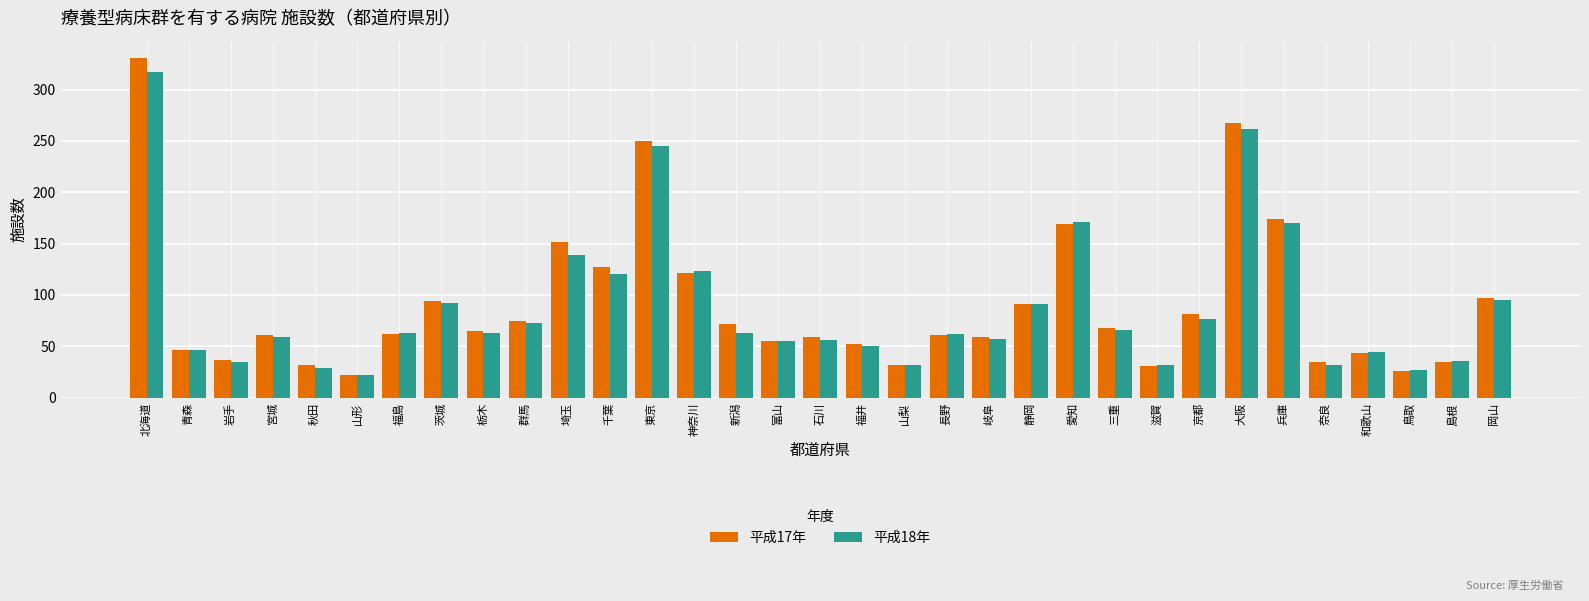

What is the label of the 29th bar from the left?

奈良